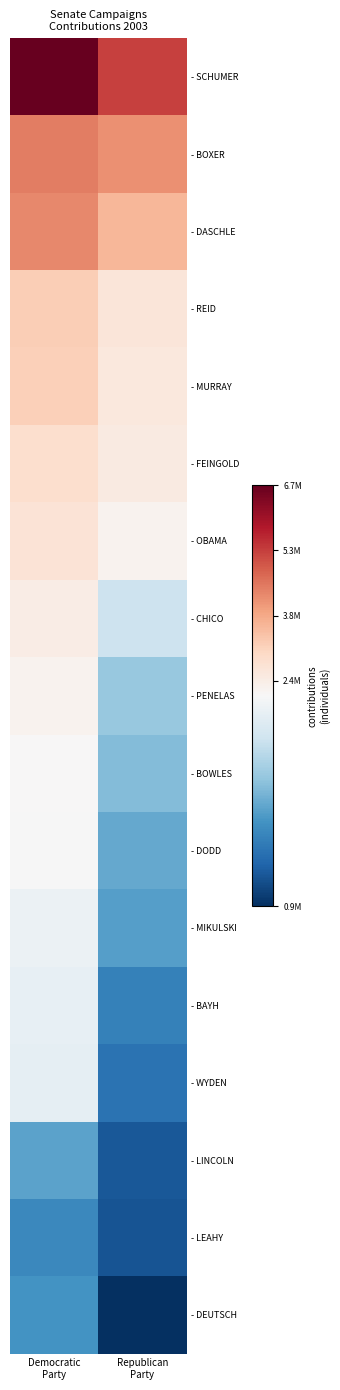

What is the total value across all series at Democratic
Party?

45706569